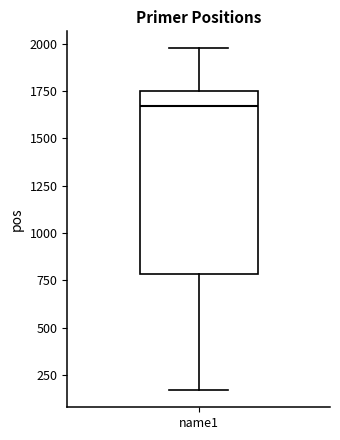

Read this box plot against the y-axis: the position of the median line, the range covered by the box, and the ends of both whiskers. The values are not printed on the chart, so give them approximately, as read against the axis.

median 1650, box 800 to 1750, whiskers 150 to 2000